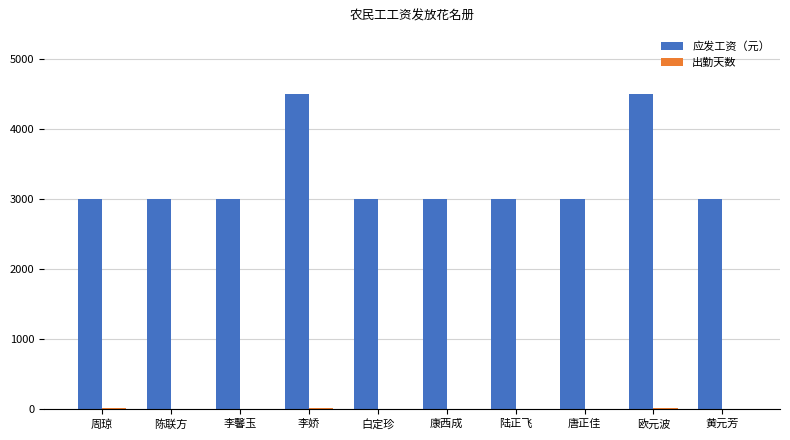

The 应发工资（元） series shows 1906 at 白定珍. True or false?

False